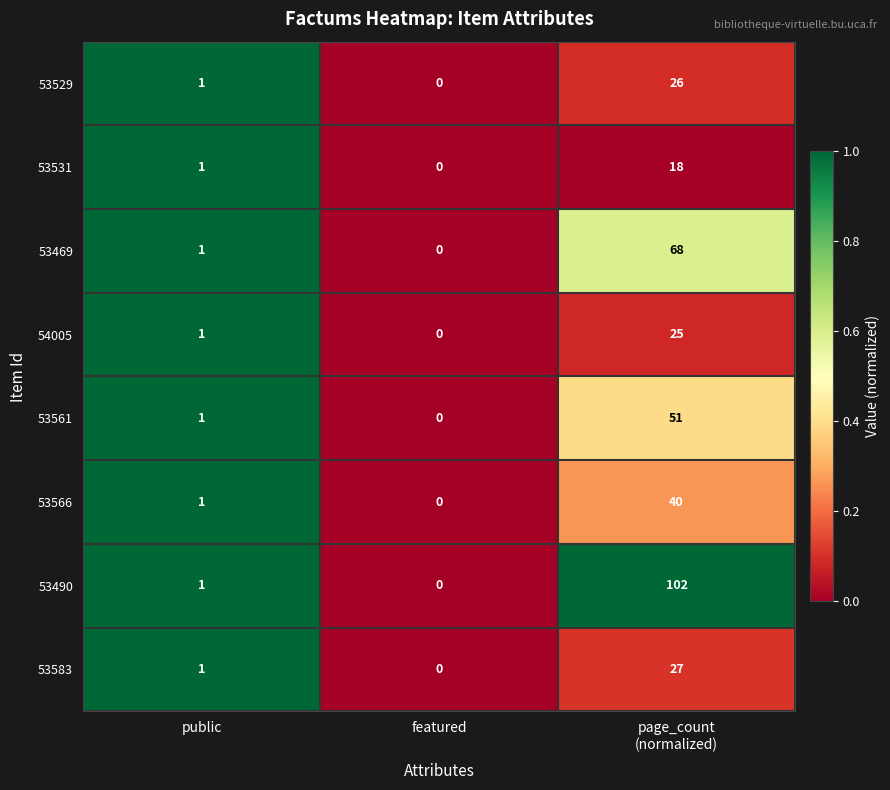

What is the maximum value shown in the chart?

102